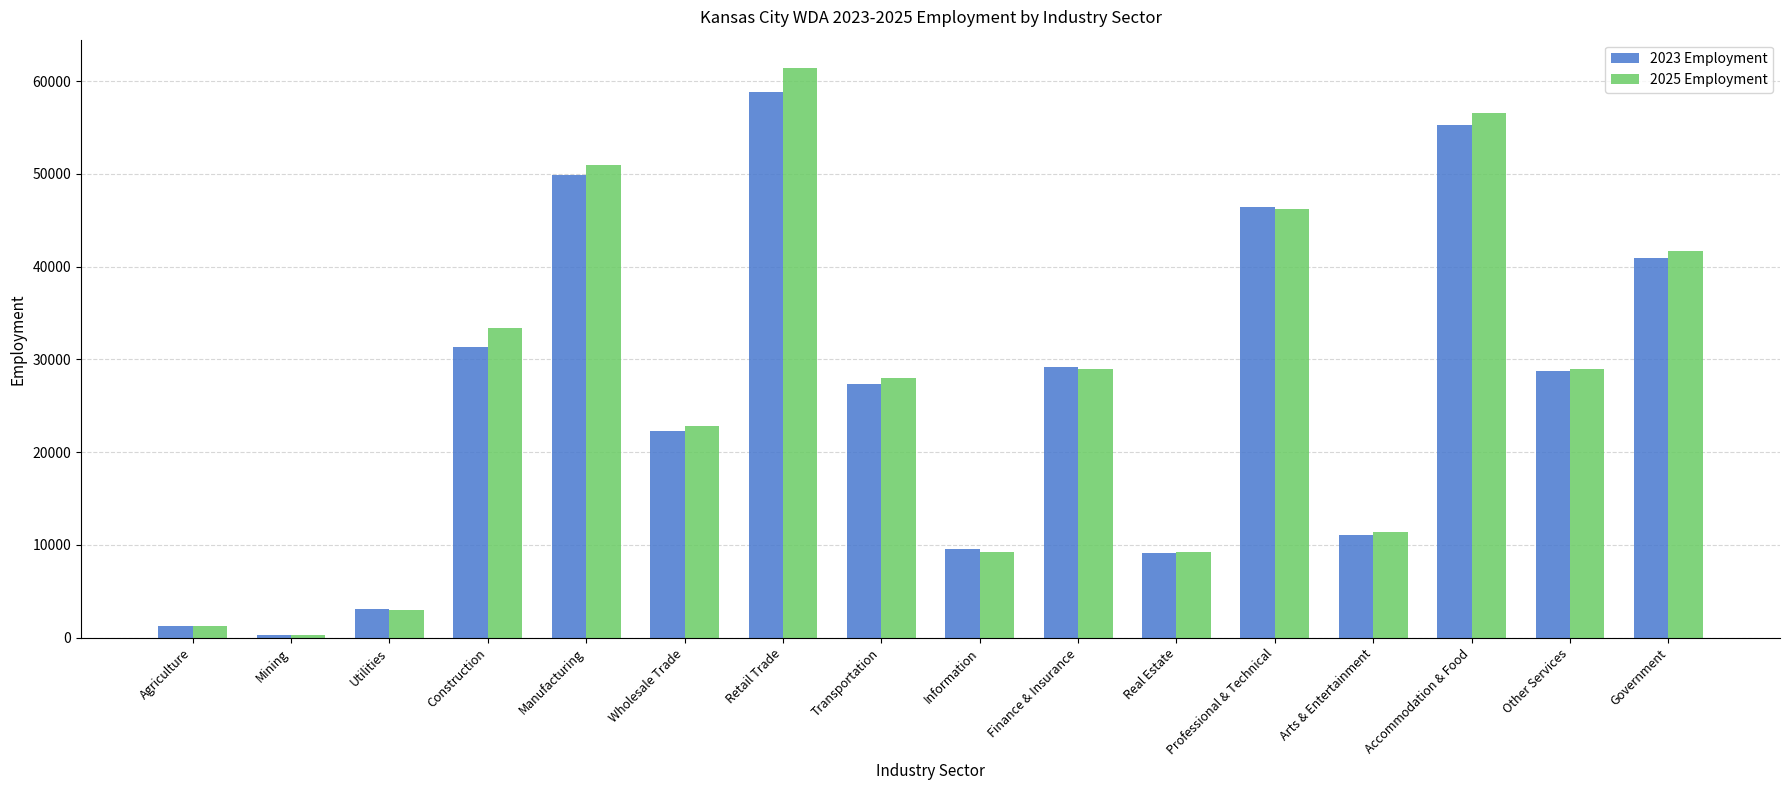

Between Transportation and Real Estate, which series saw the biggest shift?

2025 Employment